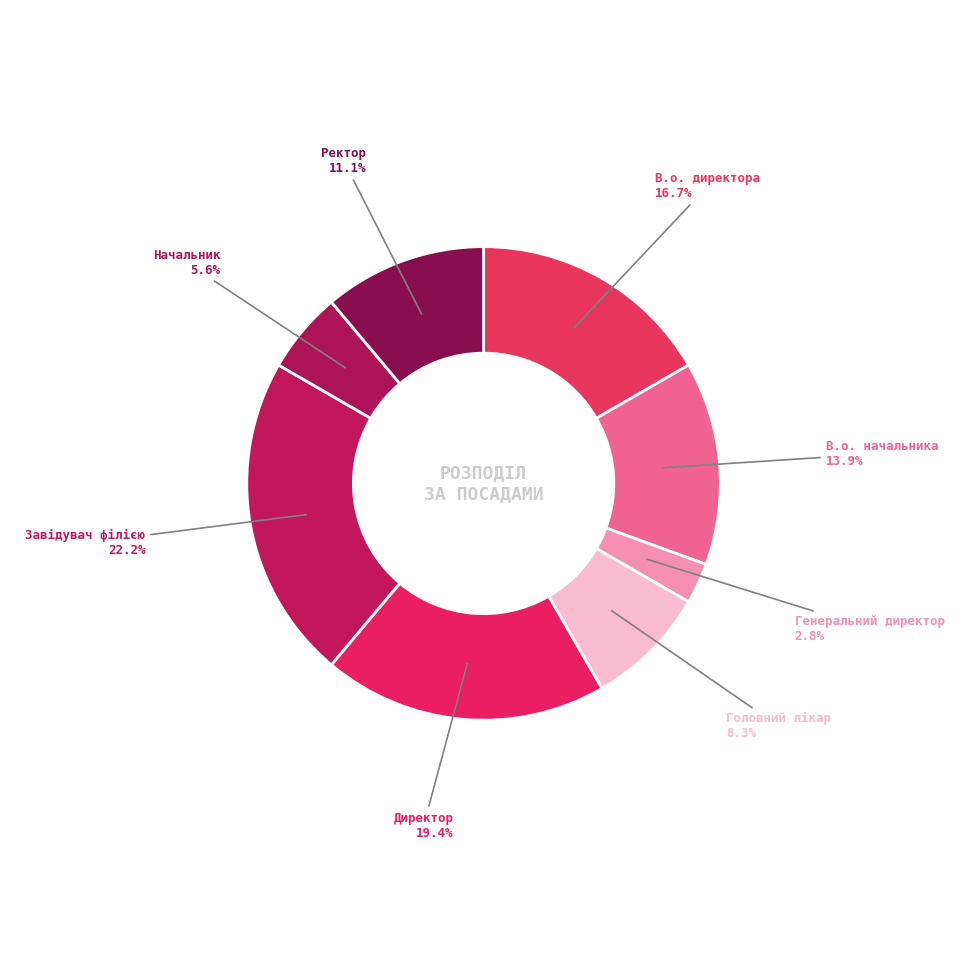

To the nearest percent, what is the difference between the largest and smallest slice percentages?

19%